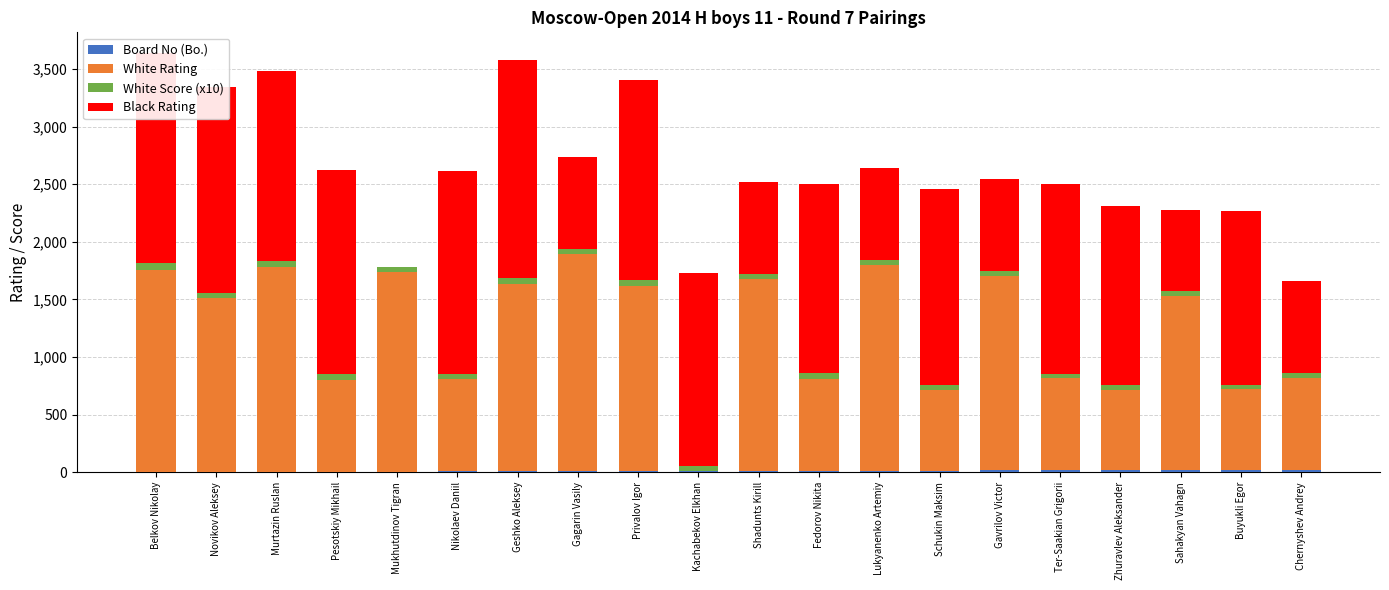

Count the number of data series in this chart.

4